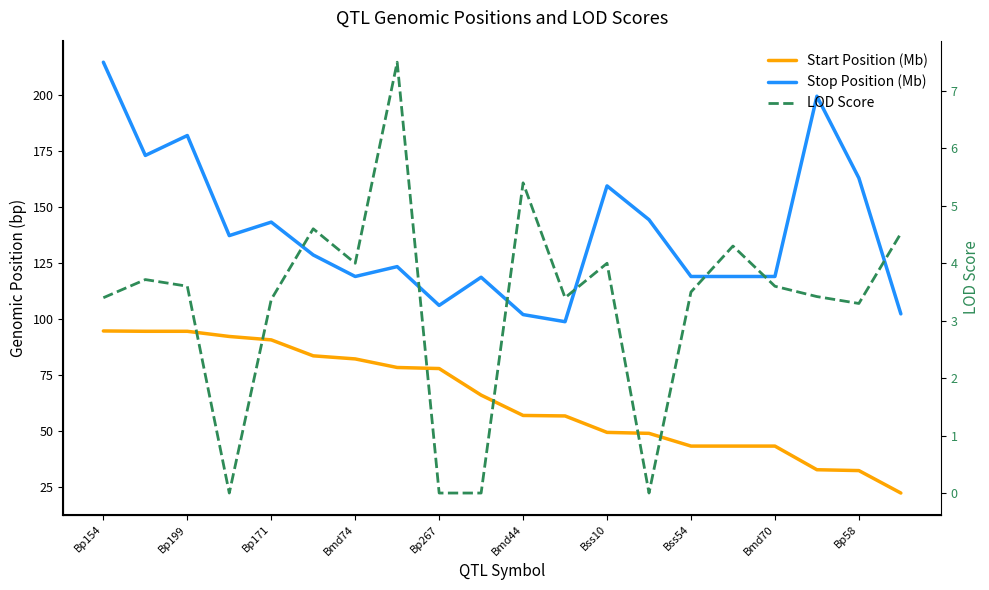

Where is Stop Position (Mb) nearest to the value 156?

Bss10